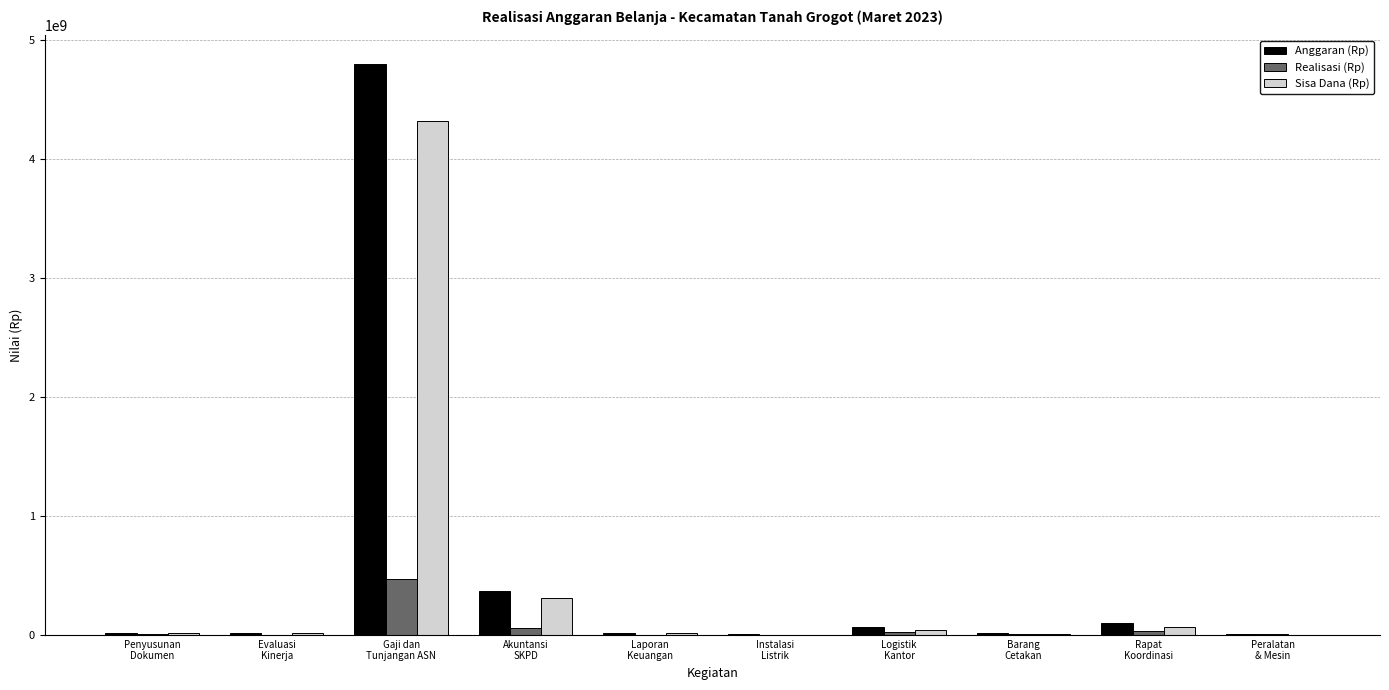

What is the sum of all Anggaran (Rp) values?

5424142922